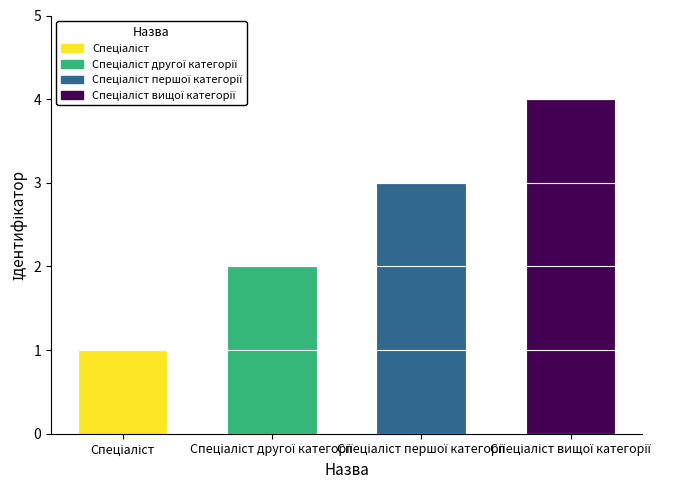

How many values are below 3?

2